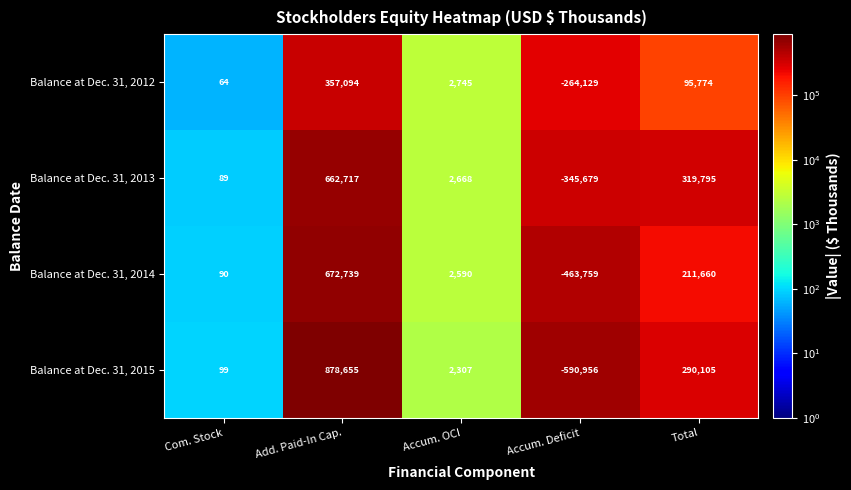

What is the total value across all series at Accum. OCI?

10310